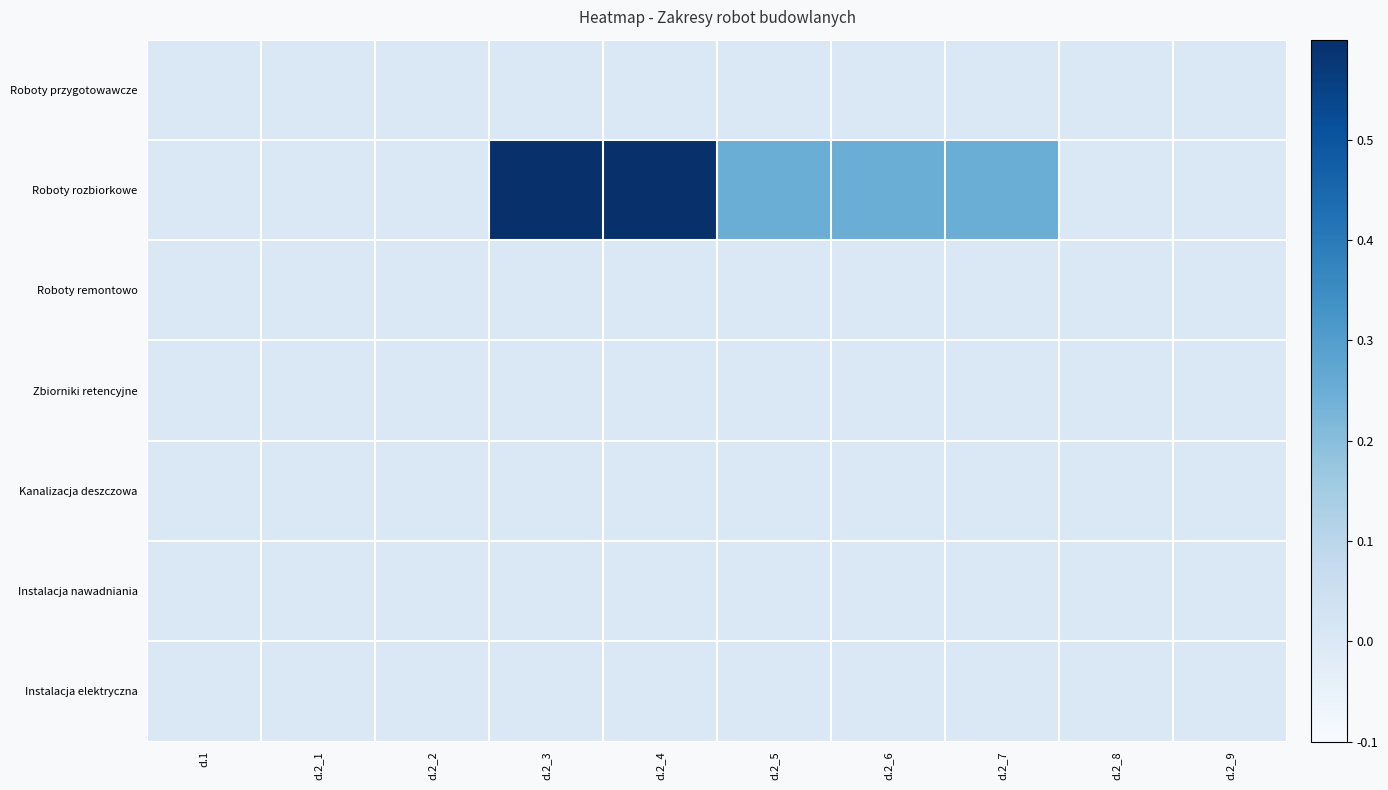

Which series changed the most between d.2_4 and d.2_7?

Roboty rozbiorkowe